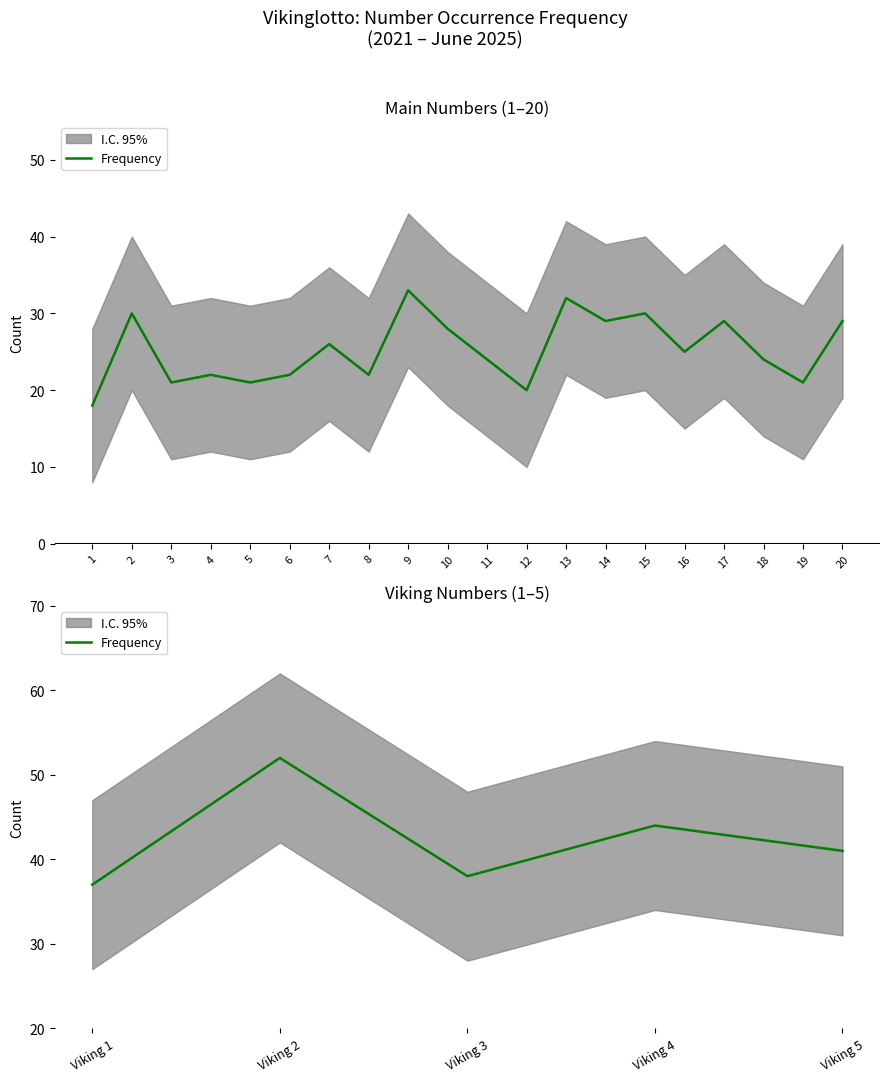

Rank the categories by value from lowest to highest.

Viking 1, Viking 3, Viking 5, Viking 4, Viking 2